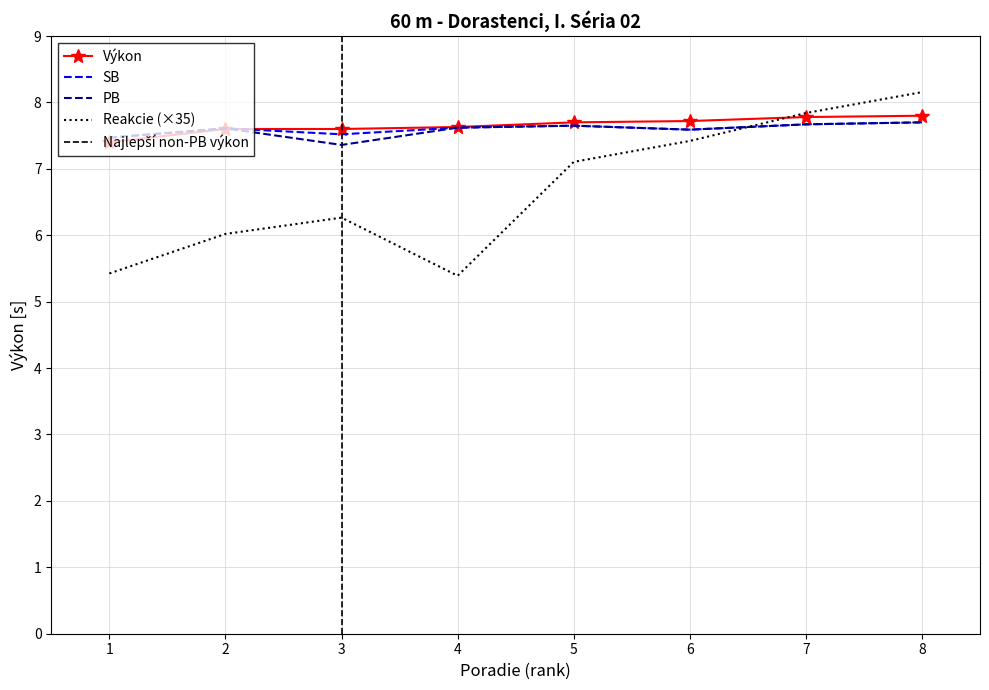

Reading left to right, extract all data points from this chart.

Výkon: 7.4	7.6	7.6	7.6	7.7	7.7	7.8	7.8
SB: 7.5	7.6	7.5	7.6	7.7	7.6	7.7	7.7
PB: 7.5	7.6	7.4	7.6	7.7	7.6	7.7	7.7
Reakcie: 5.4	6.0	6.3	5.4	7.1	7.4	7.8	8.2